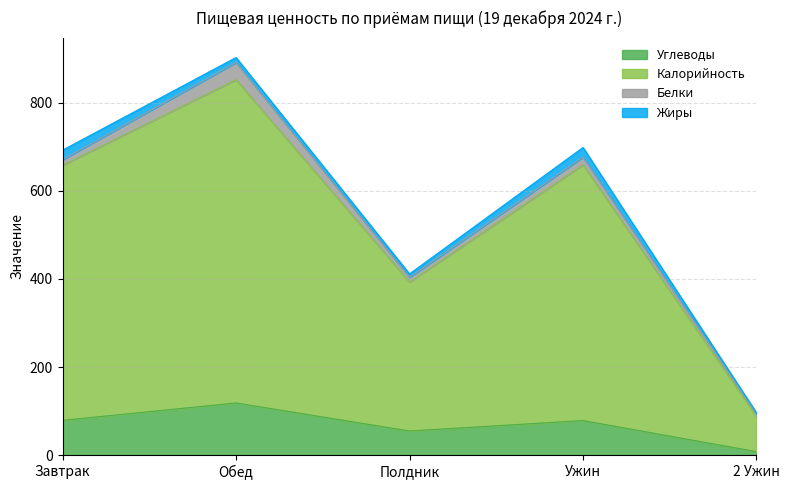

Which label corresponds to the largest value in the chart?

Обед